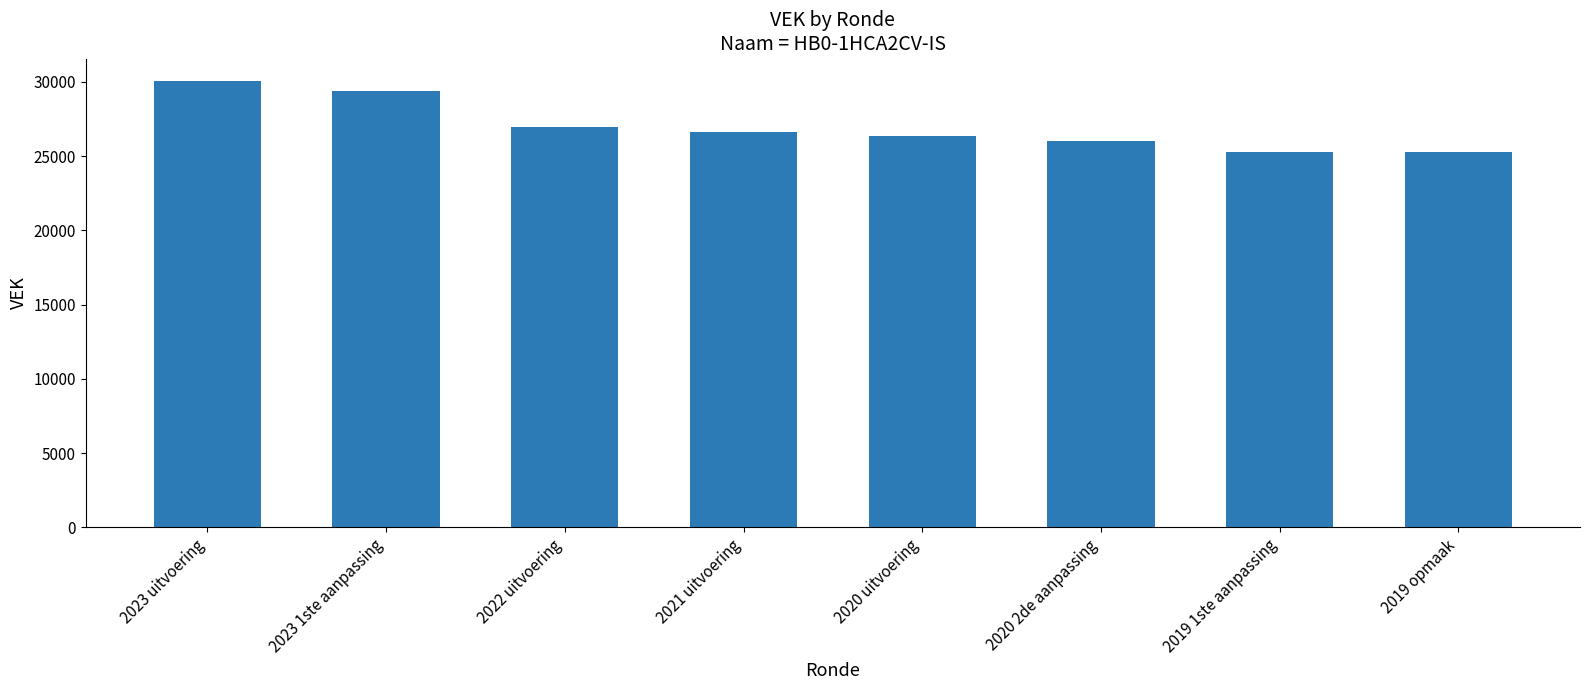

What is the change in value from 2023 1ste aanpassing to 2020 2de aanpassing?

-3401